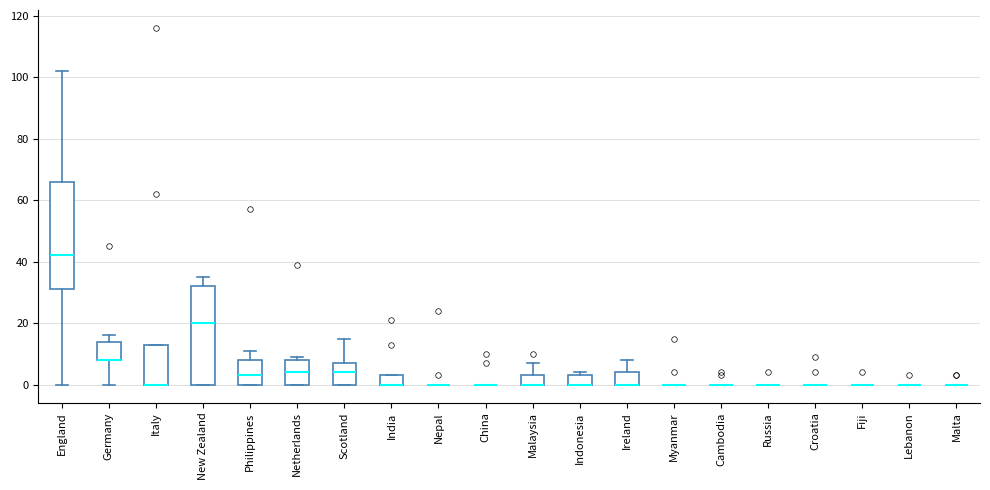

Where is the lower edge of the box for Indonesia on the y-axis? The values are not printed on the chart, so give them approximately, as read against the axis.

0